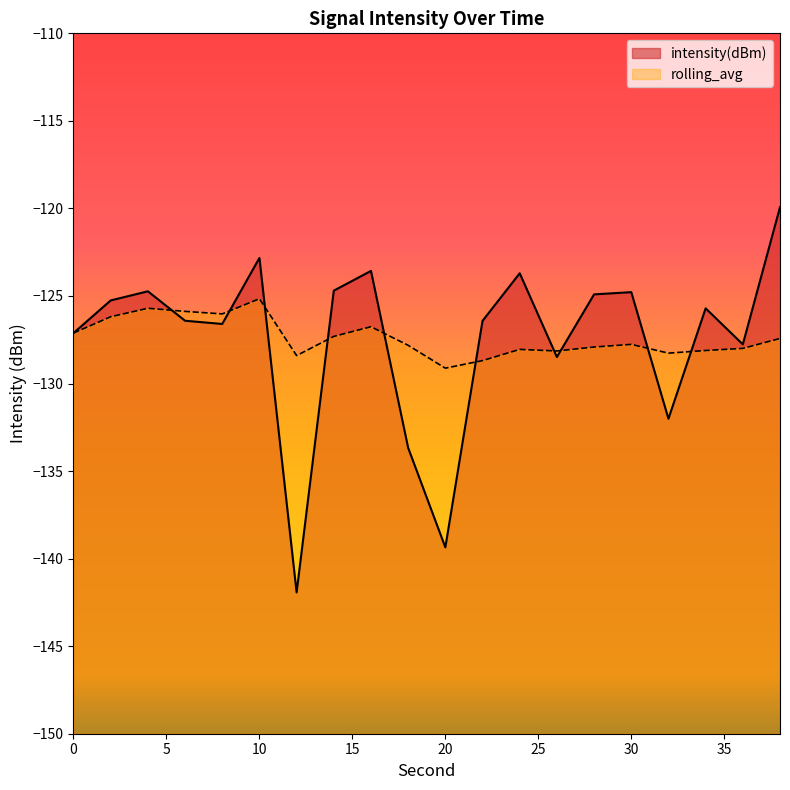

Is it true that intensity(dBm) equals -127.1 at 0?

True